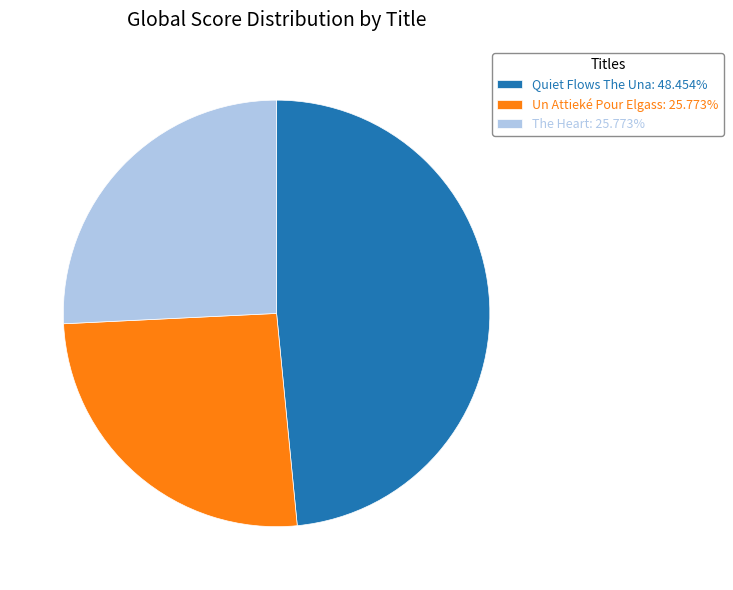

What is the ratio of the value at Un Attieké Pour Elgass: 25.773% to the value at The Heart: 25.773%?

1.0